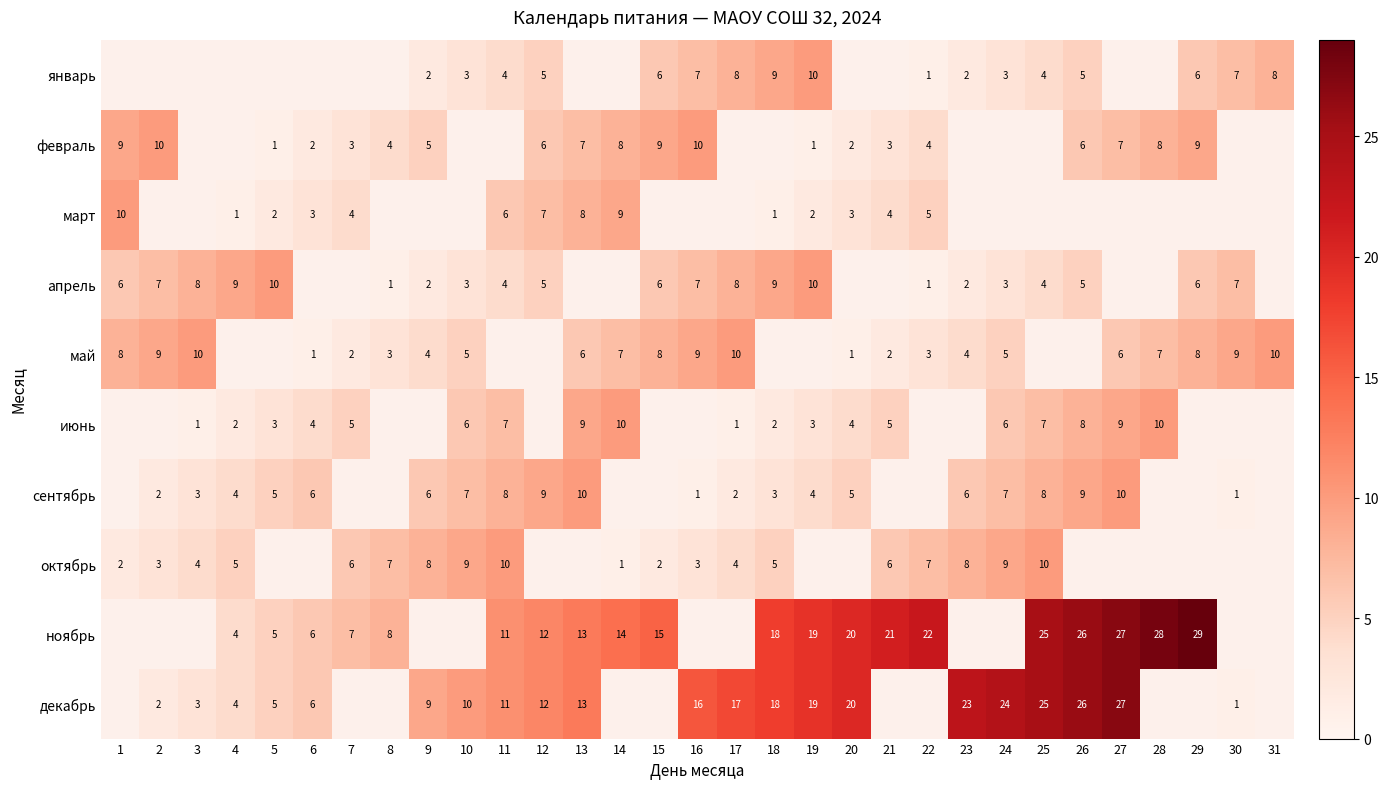

Count the number of data series in this chart.

10